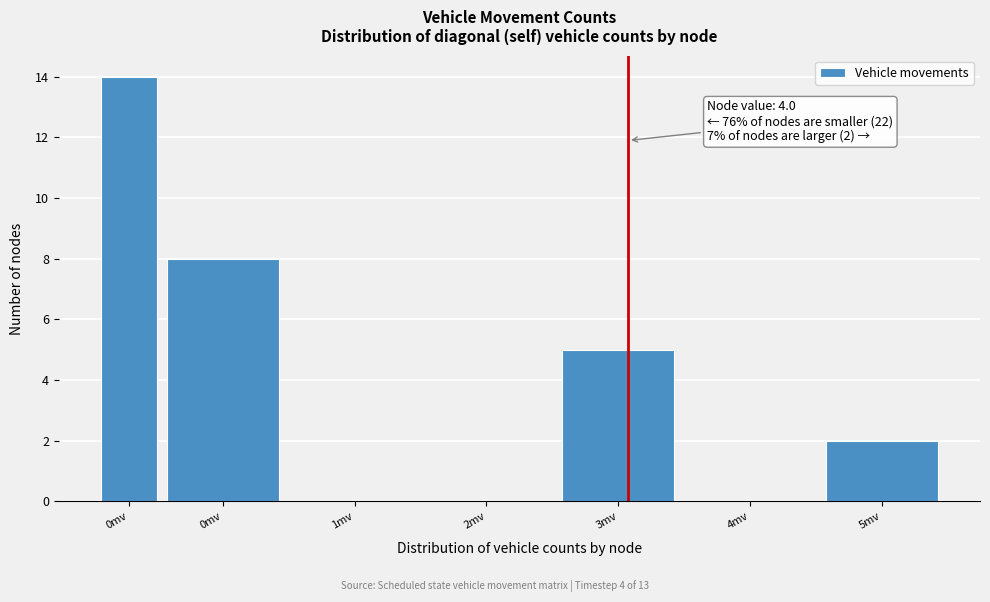

How many series are shown in this chart?

1